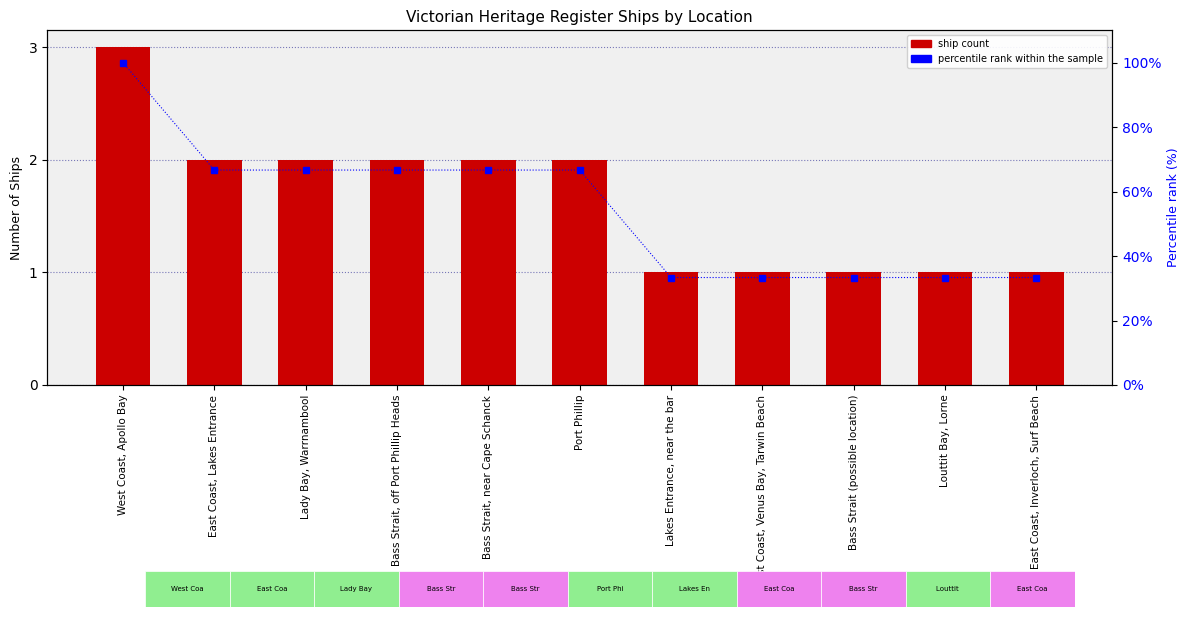

At which label does Percentile rank within sample reach its peak?

West Coast, Apollo Bay